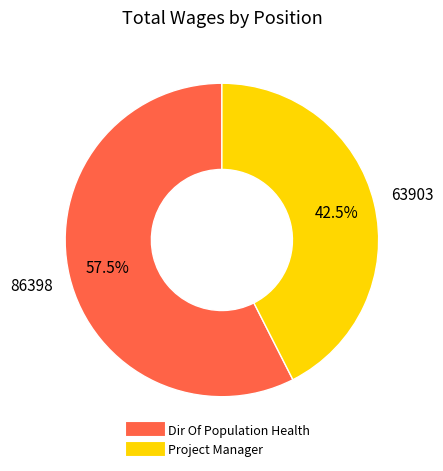

Approximately how many times larger is the value at Dir Of Population Health compared to Project Manager?

1.4